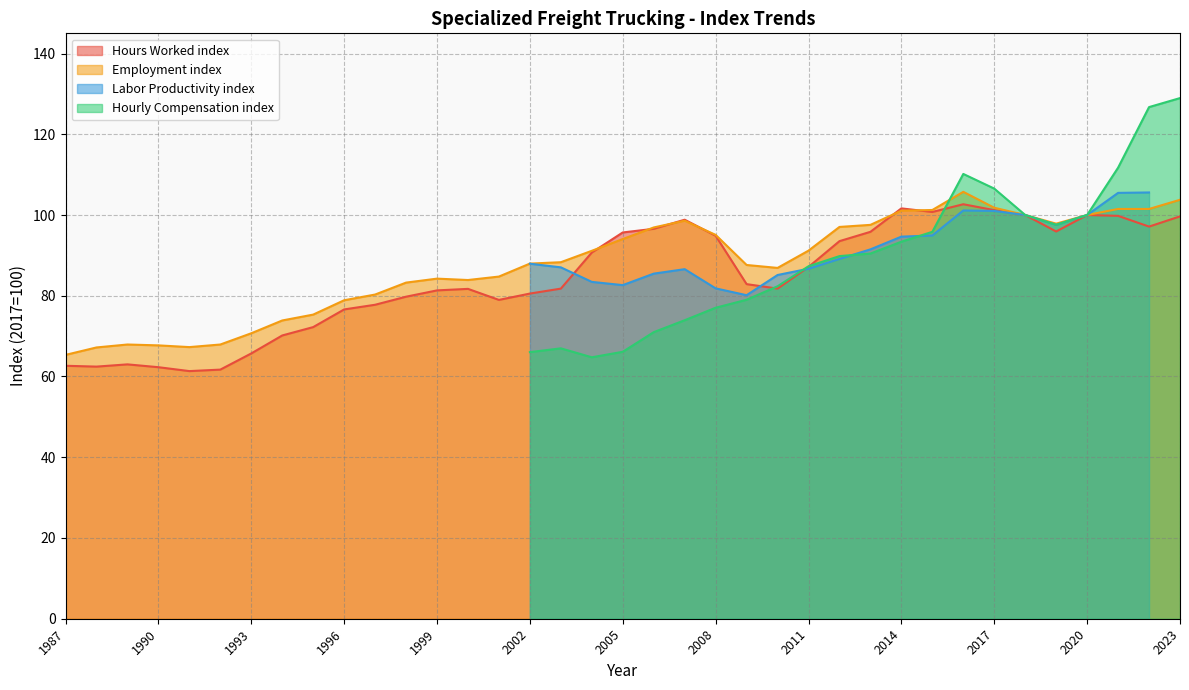

What is the difference between the highest and lowest values at 1988?

4.7